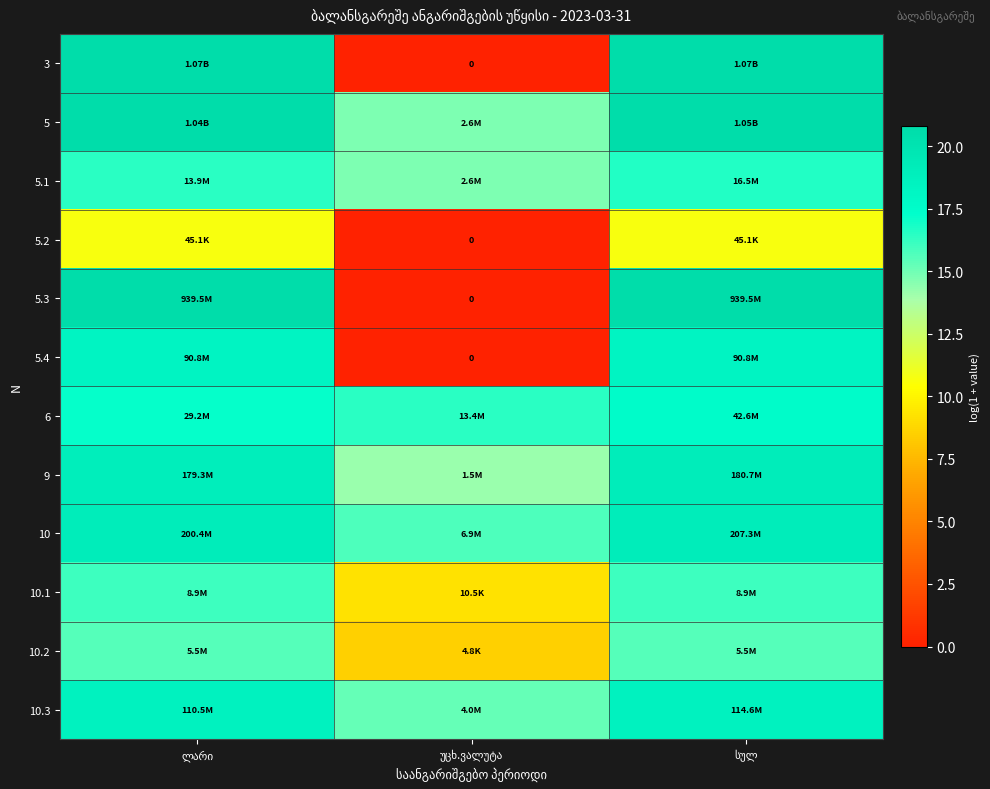

The 3 series shows 13.0 at ლარი. True or false?

False